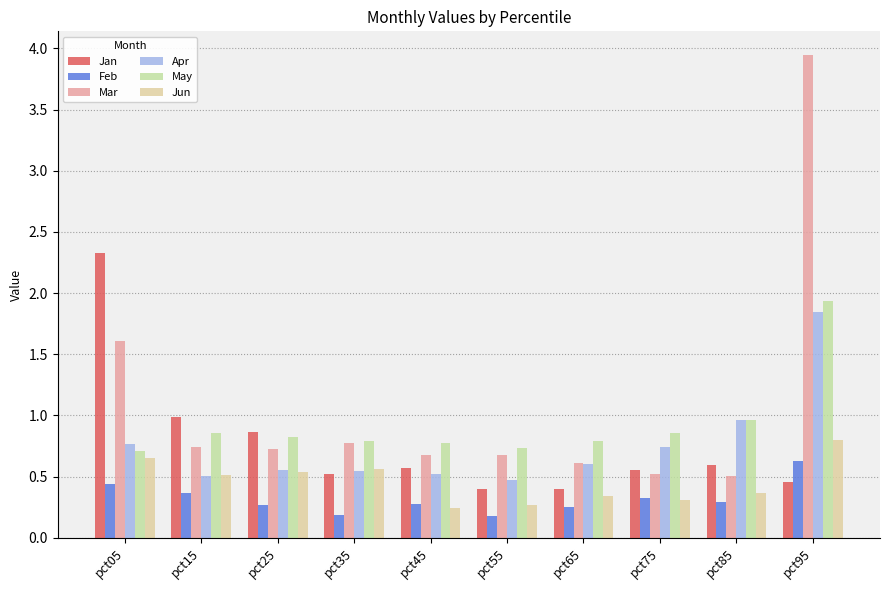

What is the value of the Feb bar at the 5th from the left?

0.3